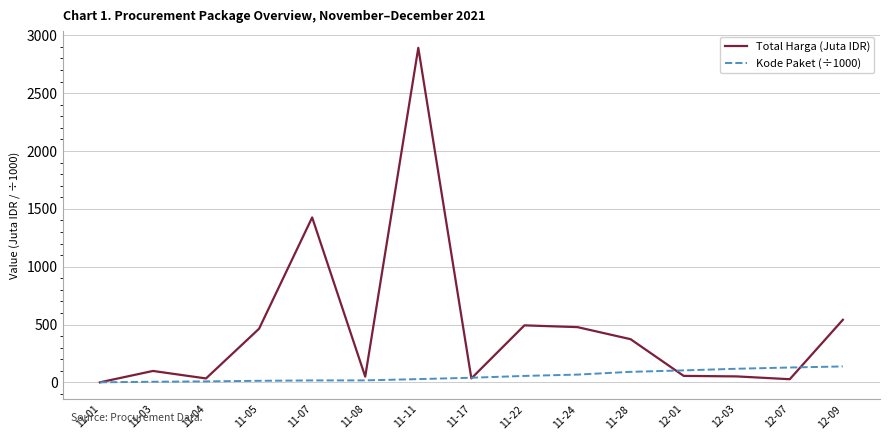

Is the value of Total Harga (Juta IDR) at 11-05 greater than the value of Kode Paket (÷1000) at 12-07?

Yes